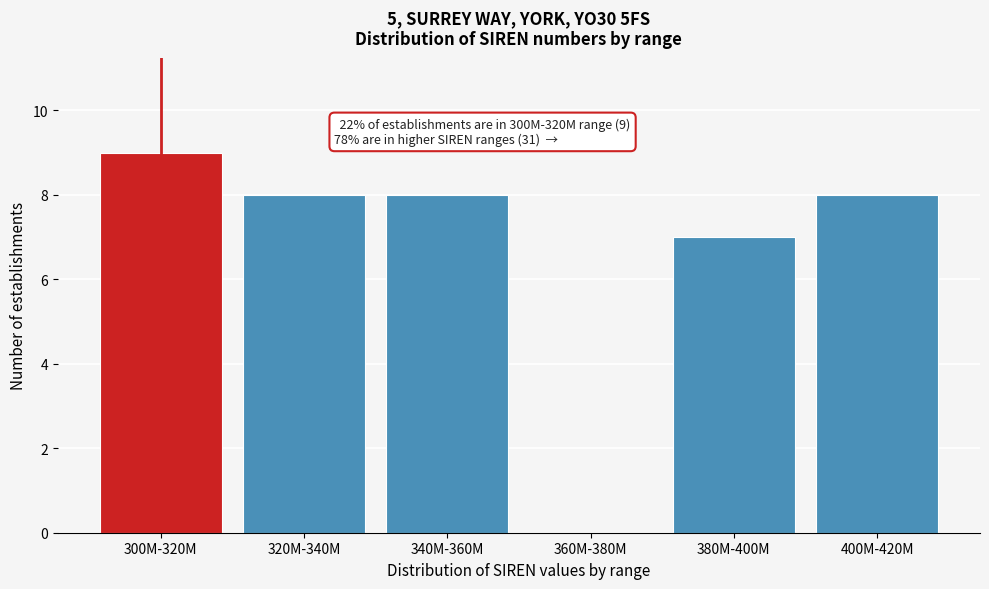

Reading left to right, list all the values displayed in this chart.

300M-320M=9	320M-340M=8	340M-360M=8	360M-380M=0	380M-400M=7	400M-420M=8